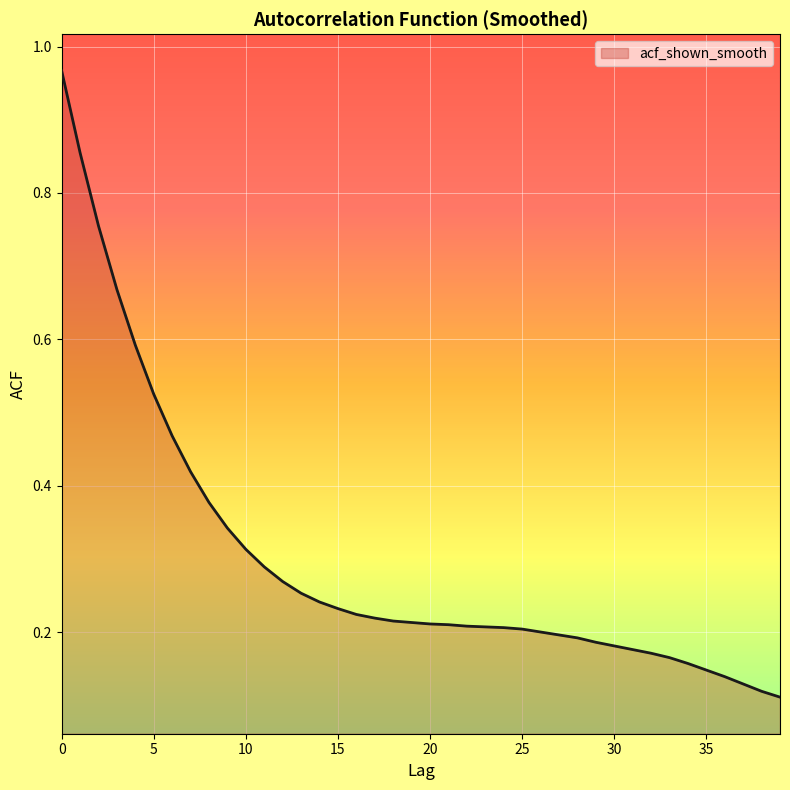

What is the maximum value shown in the chart?

1.0